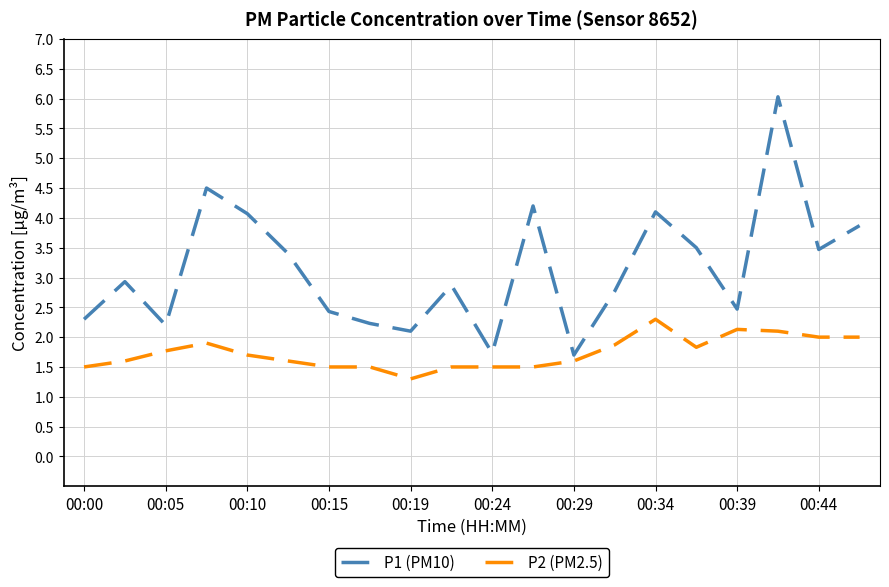

What is the average value of the P2 (PM2.5) series?

1.7